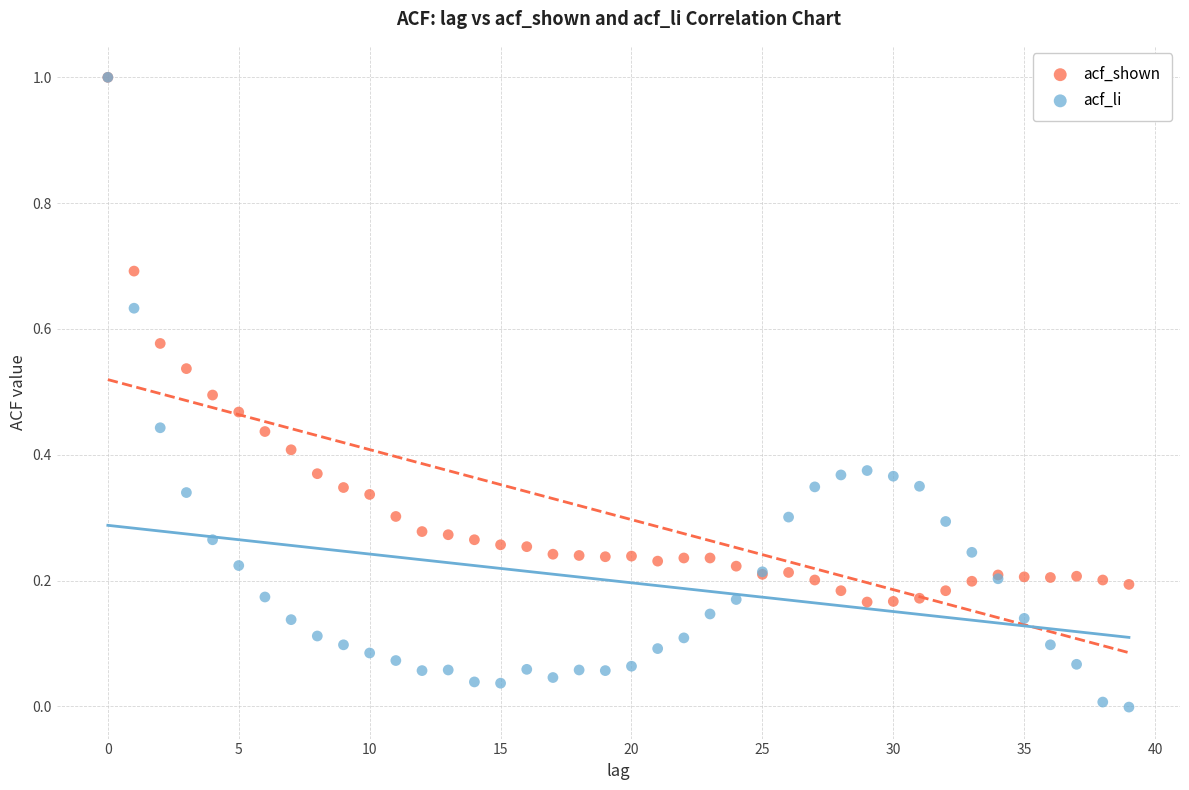

Which series contains the lowest Y value?

acf_li